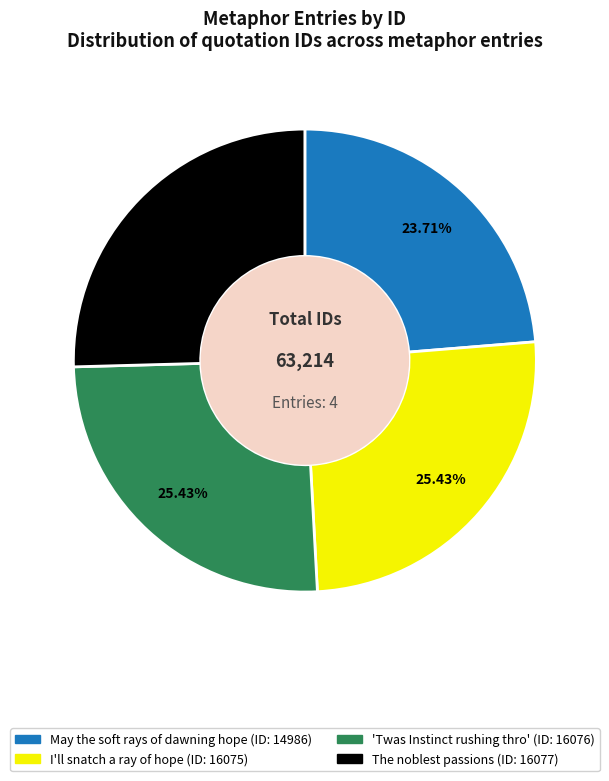

Which slice is the smallest?

May the soft rays of dawning hope